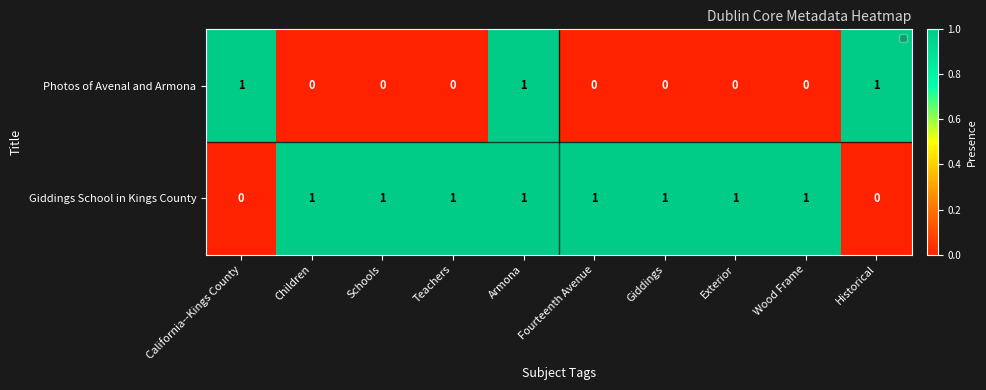

True or false: Giddings School in Kings County has a value of 0 at Armona.

False